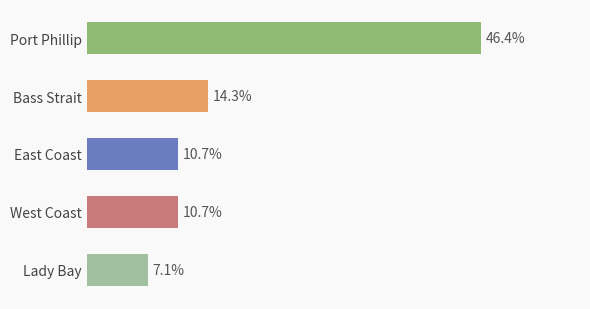

What is the label of the 4th bar from the right?

Bass Strait